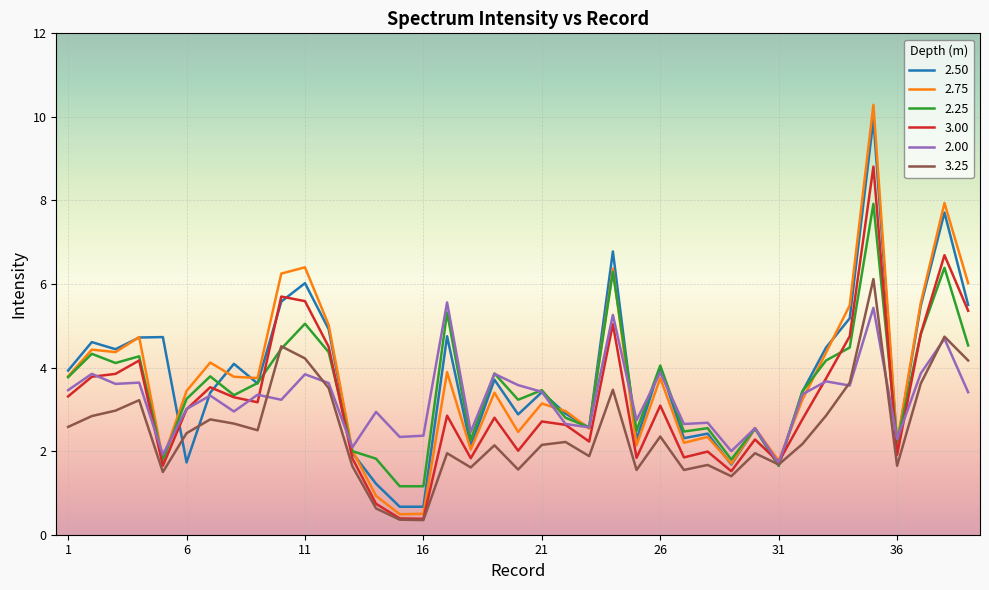

Which series has the largest range (max minus min)?

2.75